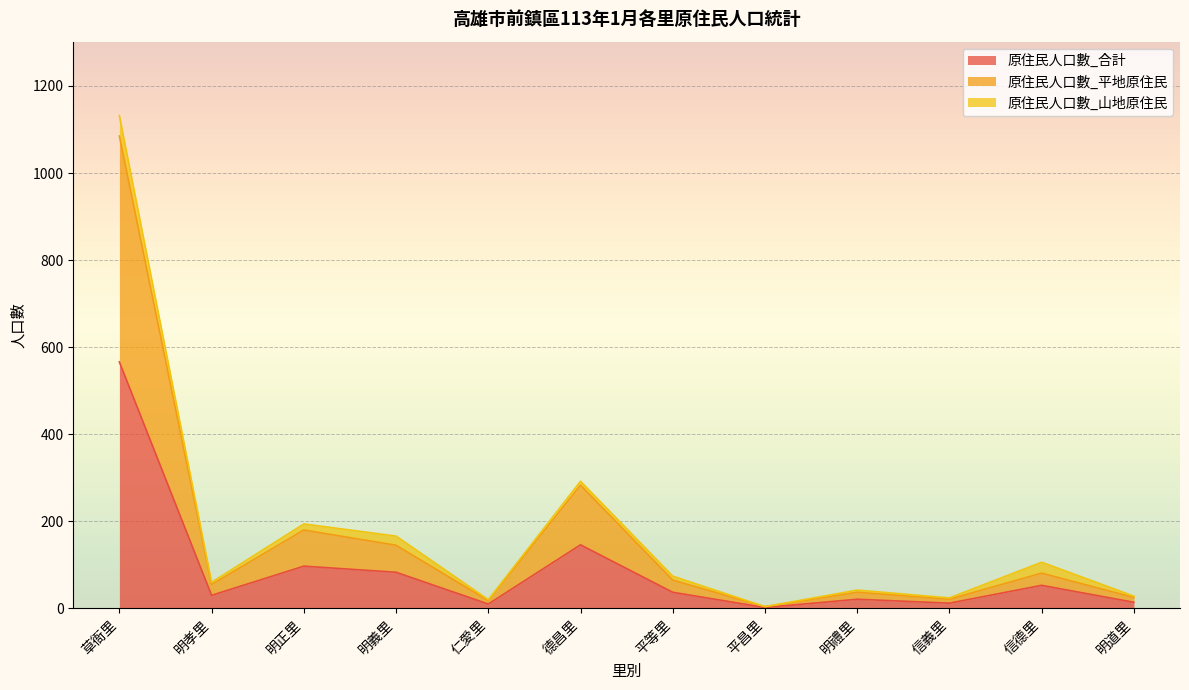

In 原住民人口數_合計, how many points are higher than both neighbors (excluding endpoints)?

4